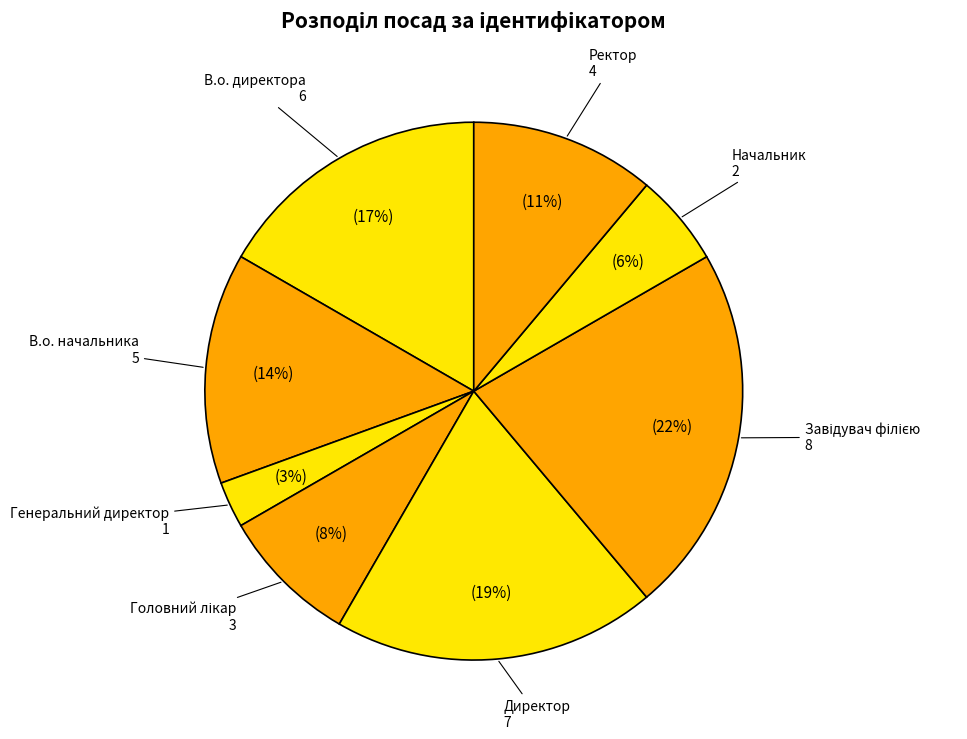

Do Ректор and Начальник together represent more than half of the pie?

No